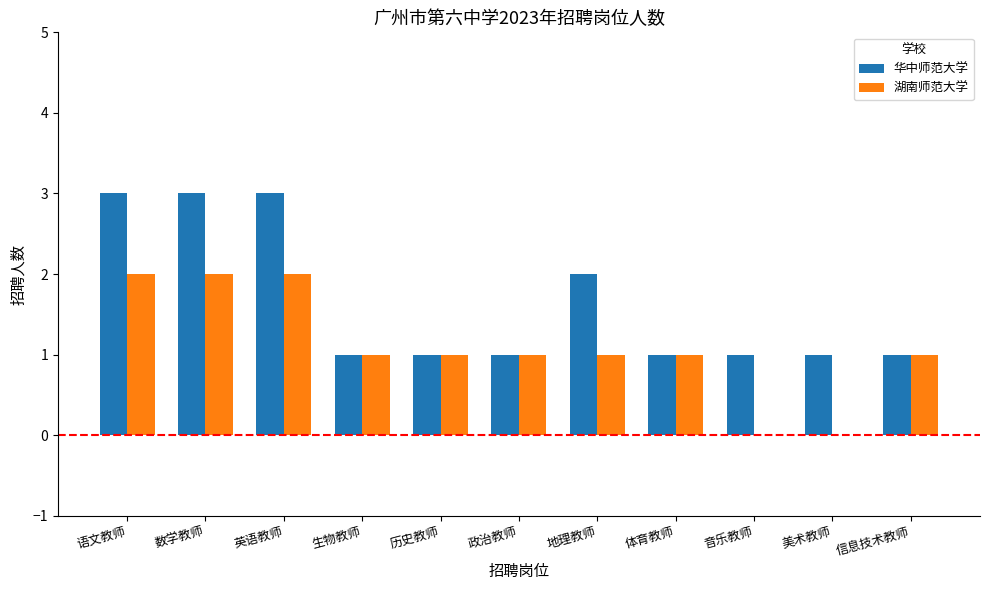

What is the approximate value of 华中师范大学 at 英语教师?

3